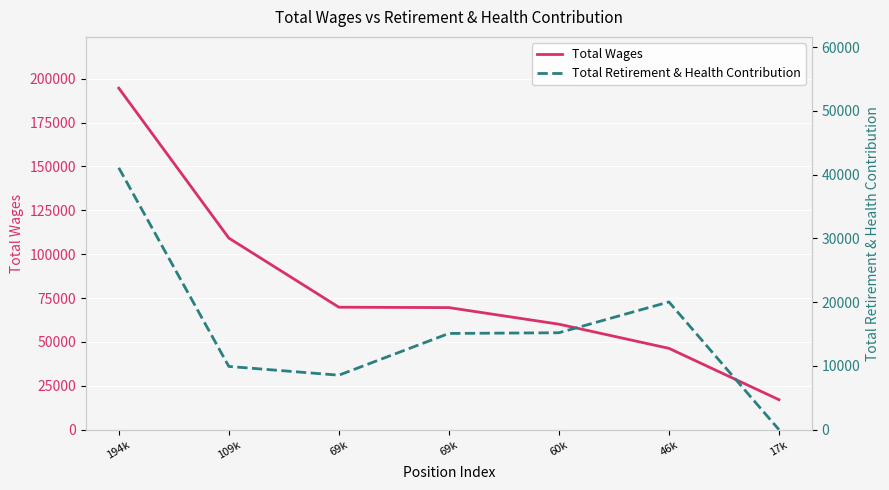

True or false: Total Retirement & Health Contribution and Total Wages intersect in this chart.

False